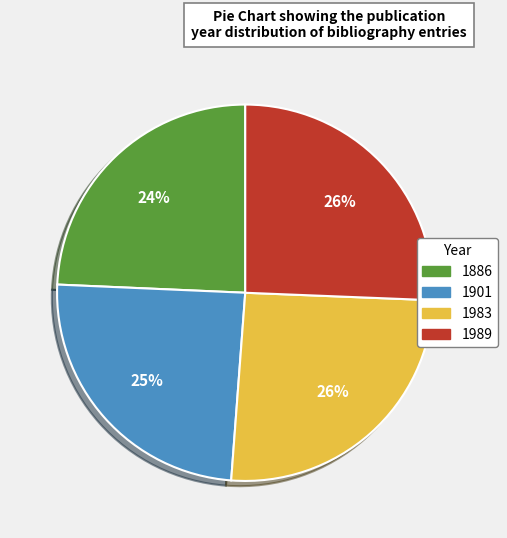

To the nearest percent, what is the combined percentage of 1989 and 1983?

51%